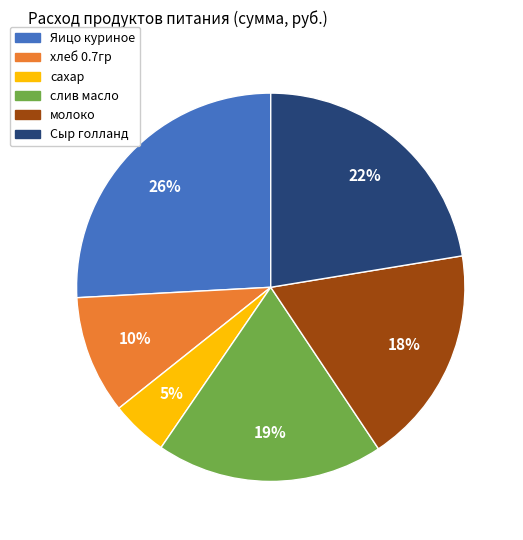

To the nearest percent, what percentage of the pie is Яицо куриное?

26%